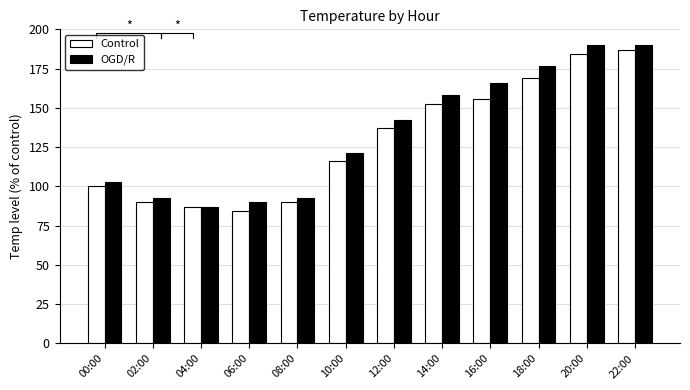

List the series in order of their overall mean, highest first.

OGD/R, Control